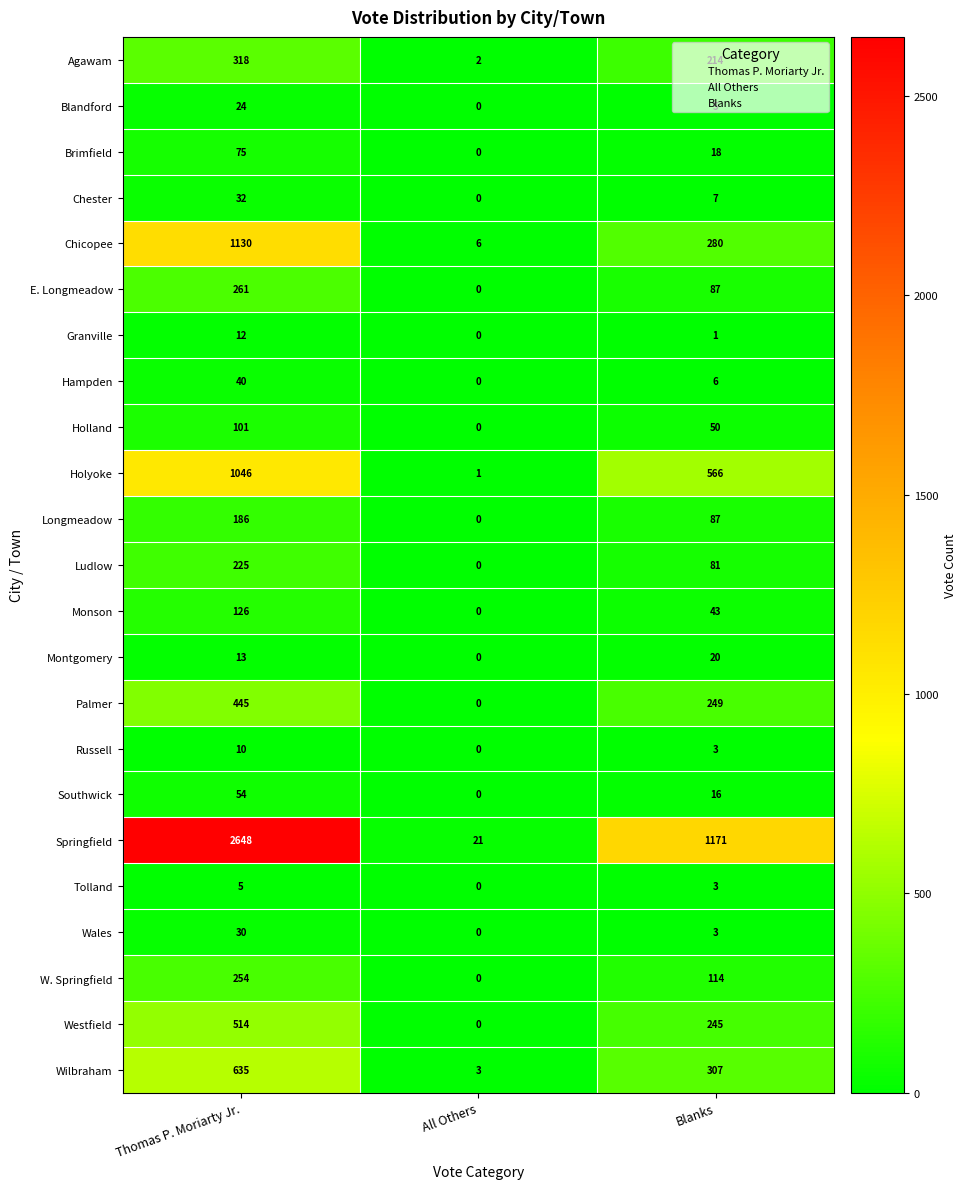

What value does the Montgomery series have at Thomas P. Moriarty Jr., to the nearest 10?

10